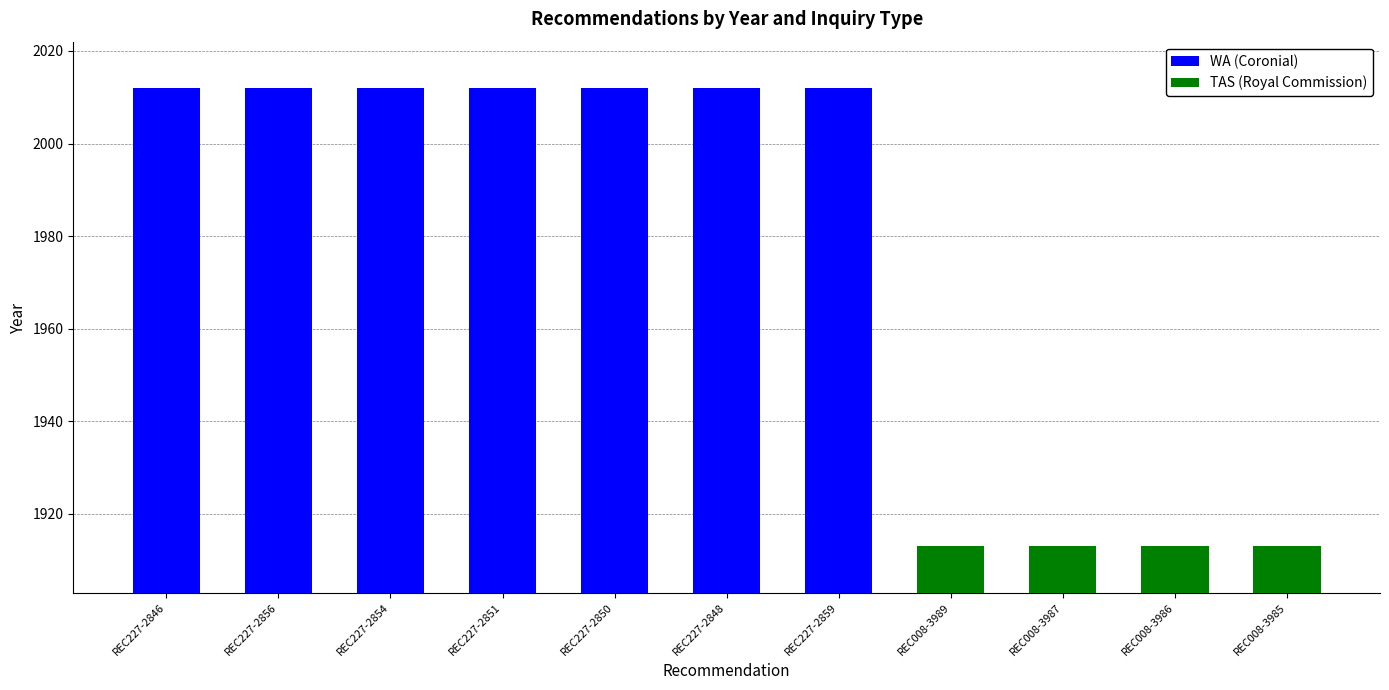

Reading right to left, transcribe all the data shown in this chart.

WA (Coronial): REC008-3985=0	REC008-3986=0	REC008-3987=0	REC008-3989=0	REC227-2859=2012	REC227-2848=2012	REC227-2850=2012	REC227-2851=2012	REC227-2854=2012	REC227-2856=2012	REC227-2846=2012
TAS (Royal Commission): REC008-3985=1913	REC008-3986=1913	REC008-3987=1913	REC008-3989=1913	REC227-2859=0	REC227-2848=0	REC227-2850=0	REC227-2851=0	REC227-2854=0	REC227-2856=0	REC227-2846=0